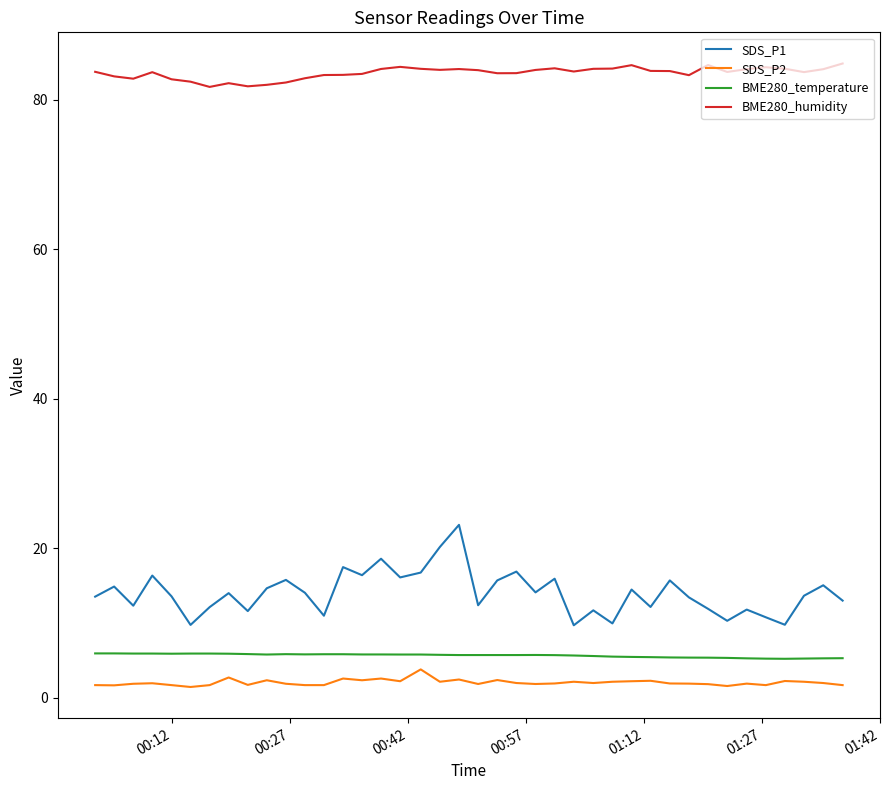

True or false: SDS_P1 and BME280_temperature cross at least once.

False